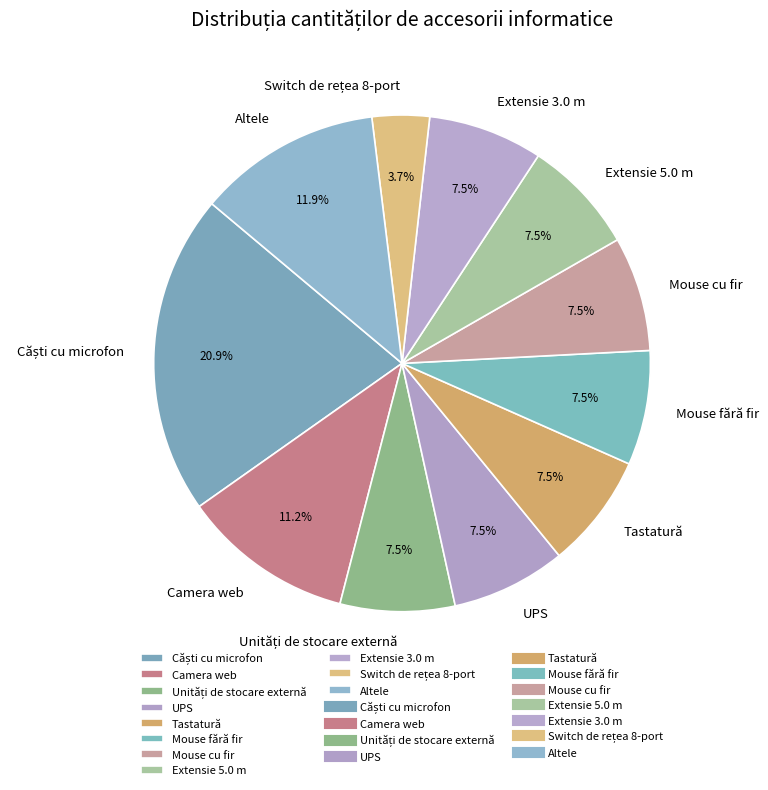

What portion of the pie excludes Altele?

88.1%